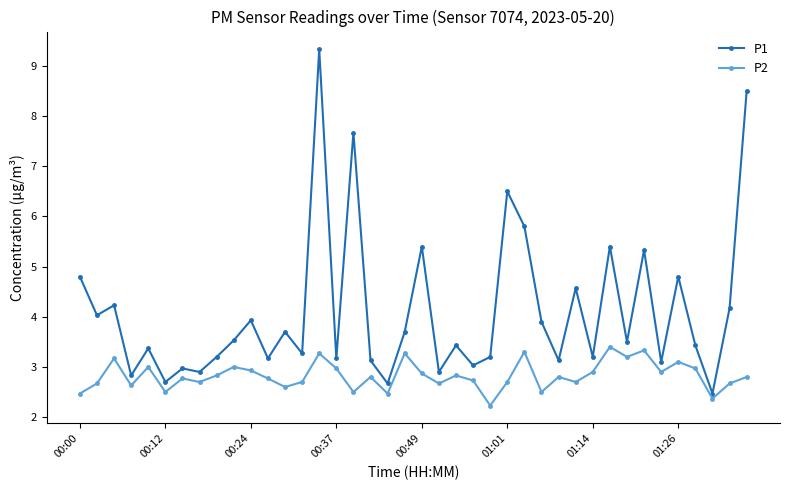

True or false: P2 has more than 0 interior local peaks.

True